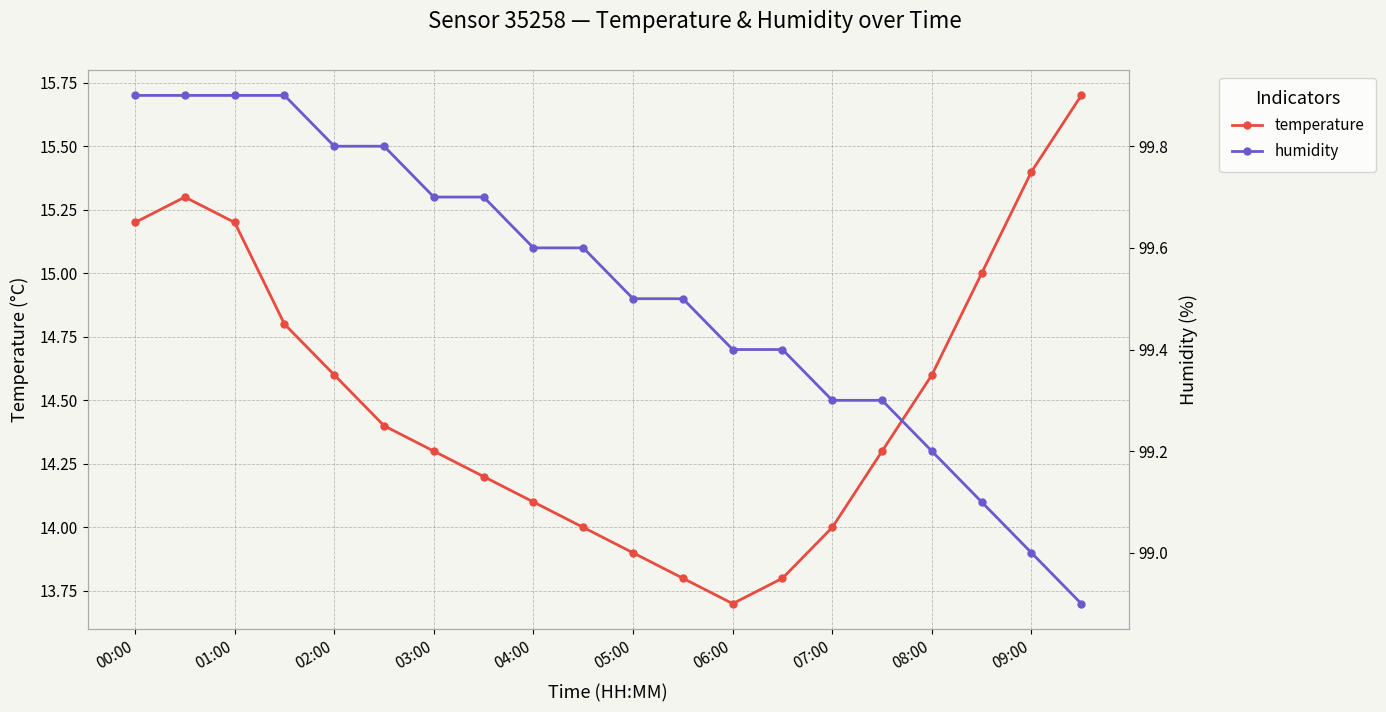

Is it true that temperature equals 15.2 at 00:00?

True